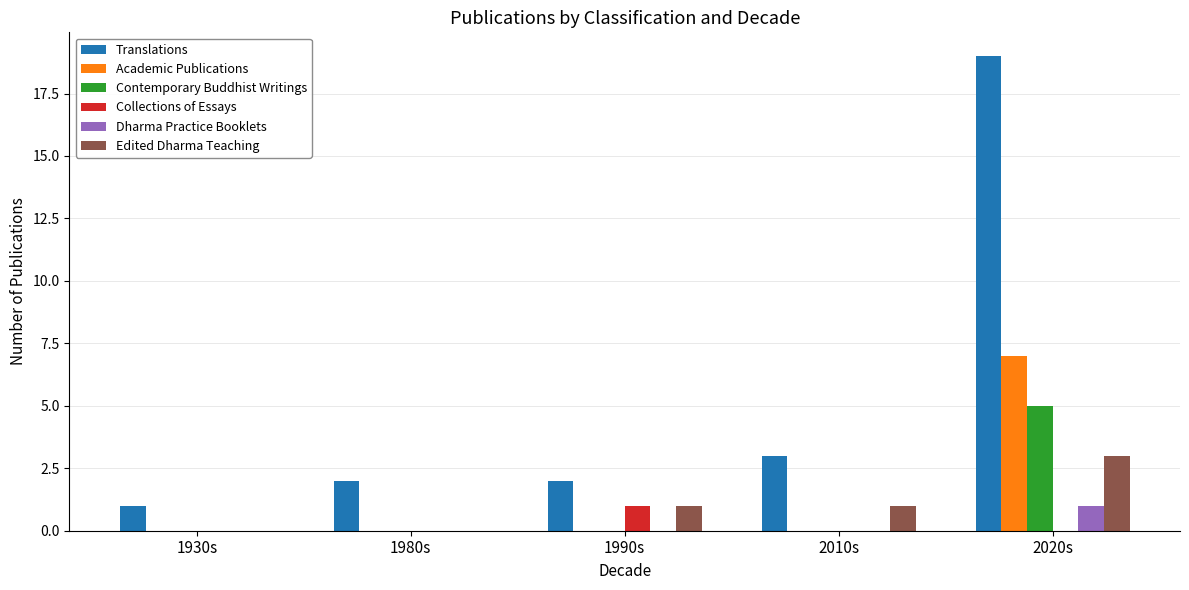

How many distinct data groups are displayed?

6